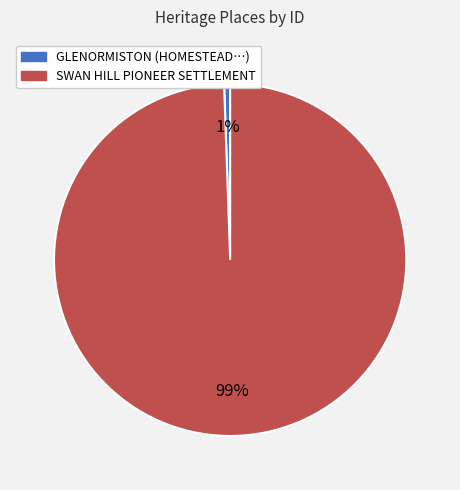

Is there a majority slice in this chart?

Yes